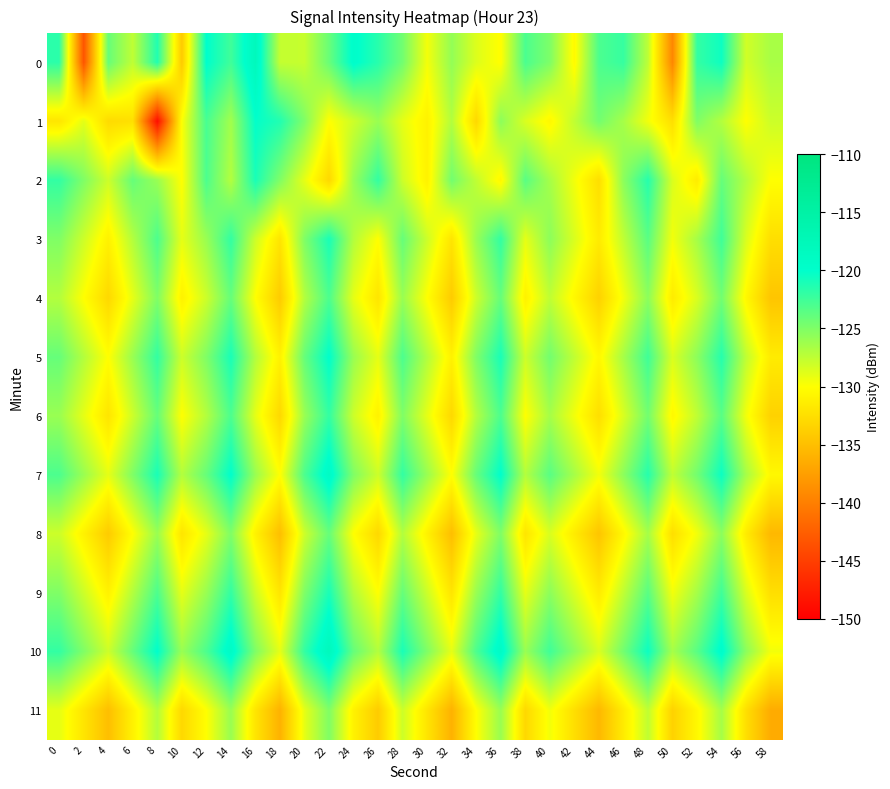

Reading left to right, extract all data points from this chart.

0: 0=-121.7	2=-143.3	4=-124.0	6=-127.5	8=-121.3	10=-134.1	12=-120.0	14=-122.5	16=-118.0	18=-127.7	20=-127.8	22=-124.1	24=-119.7	26=-121.6	28=-124.5	30=-129.5	32=-125.8	34=-128.6	36=-130.1	38=-122.9	40=-124.9	42=-130.3	44=-123.0	46=-122.1	48=-127.4	50=-139.4	52=-122.0	54=-120.5	56=-128.2	58=-126.6
1: 0=-131.9	2=-128.9	4=-132.8	6=-132.4	8=-148.9	10=-129.9	12=-122.8	14=-126.3	16=-120.1	18=-121.3	20=-125.0	22=-130.0	24=-128.0	26=-126.0	28=-129.0	30=-131.0	32=-127.0	34=-133.0	36=-125.5	38=-128.5	40=-130.5	42=-127.5	44=-124.5	46=-126.5	48=-129.5	50=-132.5	52=-125.0	54=-127.0	56=-130.0	58=-128.0
2: 0=-122.0	2=-125.0	4=-128.0	6=-124.0	8=-126.0	10=-130.0	12=-123.0	14=-127.0	16=-121.0	18=-125.0	20=-129.0	22=-133.0	24=-126.0	26=-122.0	28=-128.0	30=-131.0	32=-124.5	34=-127.5	36=-130.5	38=-123.5	40=-126.5	42=-129.5	44=-132.5	46=-125.5	48=-121.5	50=-128.5	52=-131.5	54=-124.0	56=-127.0	58=-130.0
3: 0=-125.0	2=-128.0	4=-131.0	6=-127.0	8=-123.0	10=-129.0	12=-126.0	14=-122.0	16=-128.0	18=-132.0	20=-125.0	22=-121.0	24=-127.0	26=-130.0	28=-124.0	30=-128.0	32=-132.0	34=-126.0	36=-122.0	38=-129.0	40=-125.5	42=-128.5	44=-131.5	46=-127.5	48=-123.5	50=-129.5	52=-126.5	54=-122.5	56=-128.5	58=-132.5
4: 0=-127.0	2=-130.0	4=-133.0	6=-129.0	8=-125.0	10=-131.0	12=-128.0	14=-124.0	16=-130.0	18=-134.0	20=-127.0	22=-123.0	24=-129.0	26=-132.0	28=-126.0	30=-130.0	32=-134.0	34=-128.0	36=-124.0	38=-131.0	40=-127.5	42=-130.5	44=-133.5	46=-129.5	48=-125.5	50=-131.5	52=-128.5	54=-124.5	56=-130.5	58=-134.5
5: 0=-124.0	2=-127.0	4=-130.0	6=-126.0	8=-122.0	10=-128.0	12=-125.0	14=-121.0	16=-127.0	18=-131.0	20=-124.0	22=-120.0	24=-126.0	26=-129.0	28=-123.0	30=-127.0	32=-131.0	34=-125.0	36=-121.0	38=-128.0	40=-124.5	42=-127.5	44=-130.5	46=-126.5	48=-122.5	50=-128.5	52=-125.5	54=-121.5	56=-127.5	58=-131.5
6: 0=-126.0	2=-129.0	4=-132.0	6=-128.0	8=-124.0	10=-130.0	12=-127.0	14=-123.0	16=-129.0	18=-133.0	20=-126.0	22=-122.0	24=-128.0	26=-131.0	28=-125.0	30=-129.0	32=-133.0	34=-127.0	36=-123.0	38=-130.0	40=-126.5	42=-129.5	44=-132.5	46=-128.5	48=-124.5	50=-130.5	52=-127.5	54=-123.5	56=-129.5	58=-133.5
7: 0=-123.0	2=-126.0	4=-129.0	6=-125.0	8=-121.0	10=-127.0	12=-124.0	14=-120.0	16=-126.0	18=-130.0	20=-123.0	22=-119.0	24=-125.0	26=-128.0	28=-122.0	30=-126.0	32=-130.0	34=-124.0	36=-120.0	38=-127.0	40=-123.5	42=-126.5	44=-129.5	46=-125.5	48=-121.5	50=-127.5	52=-124.5	54=-120.5	56=-126.5	58=-130.5
8: 0=-128.0	2=-131.0	4=-134.0	6=-130.0	8=-126.0	10=-132.0	12=-129.0	14=-125.0	16=-131.0	18=-135.0	20=-128.0	22=-124.0	24=-130.0	26=-133.0	28=-127.0	30=-131.0	32=-135.0	34=-129.0	36=-125.0	38=-132.0	40=-128.5	42=-131.5	44=-134.5	46=-130.5	48=-126.5	50=-132.5	52=-129.5	54=-125.5	56=-131.5	58=-135.5
9: 0=-125.0	2=-128.0	4=-131.0	6=-127.0	8=-123.0	10=-129.0	12=-126.0	14=-122.0	16=-128.0	18=-132.0	20=-125.0	22=-121.0	24=-127.0	26=-130.0	28=-124.0	30=-128.0	32=-132.0	34=-126.0	36=-122.0	38=-129.0	40=-125.5	42=-128.5	44=-131.5	46=-127.5	48=-123.5	50=-129.5	52=-126.5	54=-122.5	56=-128.5	58=-132.5
10: 0=-122.0	2=-125.0	4=-128.0	6=-124.0	8=-120.0	10=-126.0	12=-123.0	14=-119.0	16=-125.0	18=-129.0	20=-122.0	22=-118.0	24=-124.0	26=-127.0	28=-121.0	30=-125.0	32=-129.0	34=-123.0	36=-119.0	38=-126.0	40=-122.5	42=-125.5	44=-128.5	46=-124.5	48=-120.5	50=-126.5	52=-123.5	54=-119.5	56=-125.5	58=-129.5
11: 0=-129.0	2=-132.0	4=-135.0	6=-131.0	8=-127.0	10=-133.0	12=-130.0	14=-126.0	16=-132.0	18=-136.0	20=-129.0	22=-125.0	24=-131.0	26=-134.0	28=-128.0	30=-132.0	32=-136.0	34=-130.0	36=-126.0	38=-133.0	40=-129.5	42=-132.5	44=-135.5	46=-131.5	48=-127.5	50=-133.5	52=-130.5	54=-126.5	56=-132.5	58=-136.5